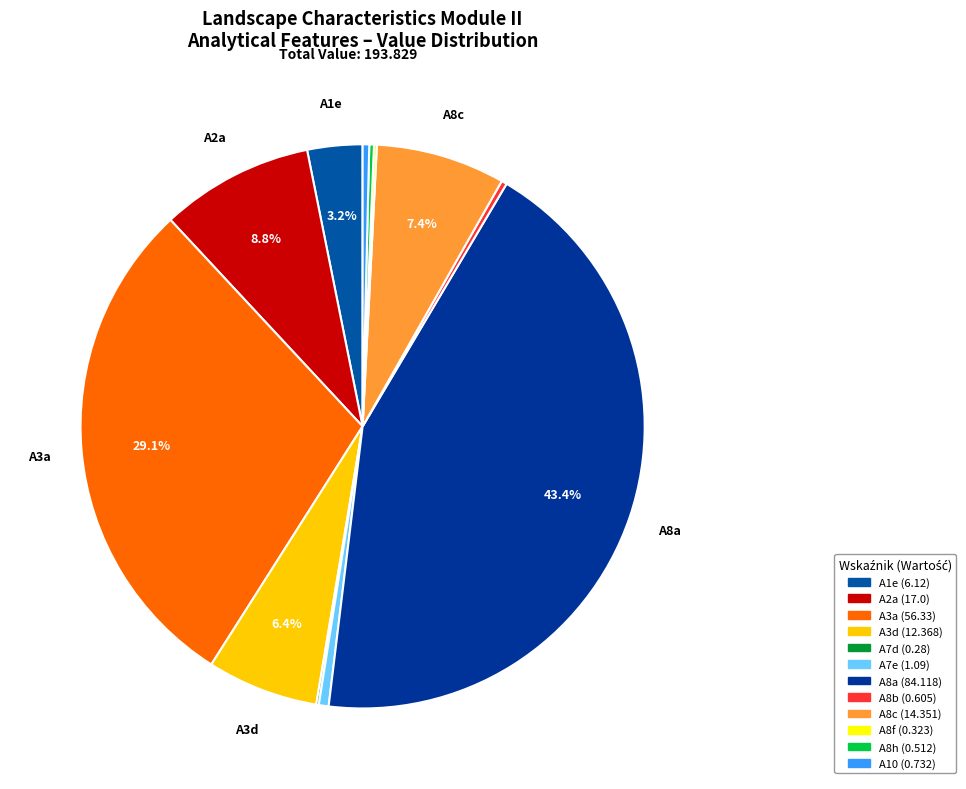

Combined, do A2a and A8f account for over 50%?

No